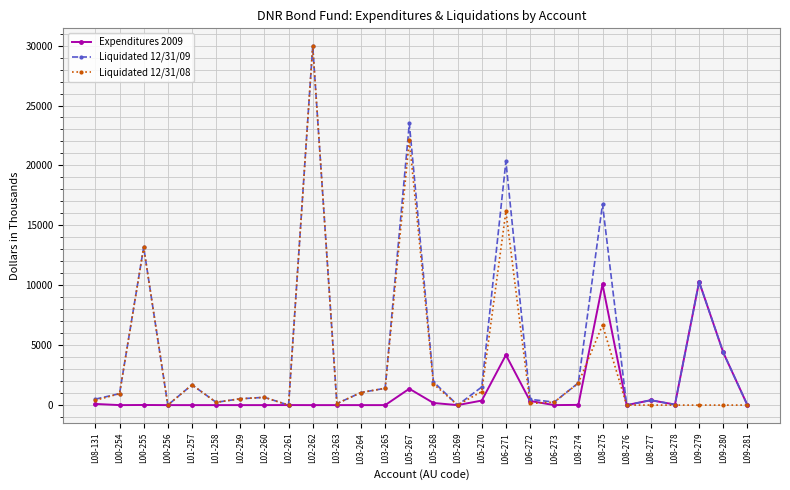

What is the difference between the maximum and minimum values in the Liquidated 12/31/08 series?

29939.0